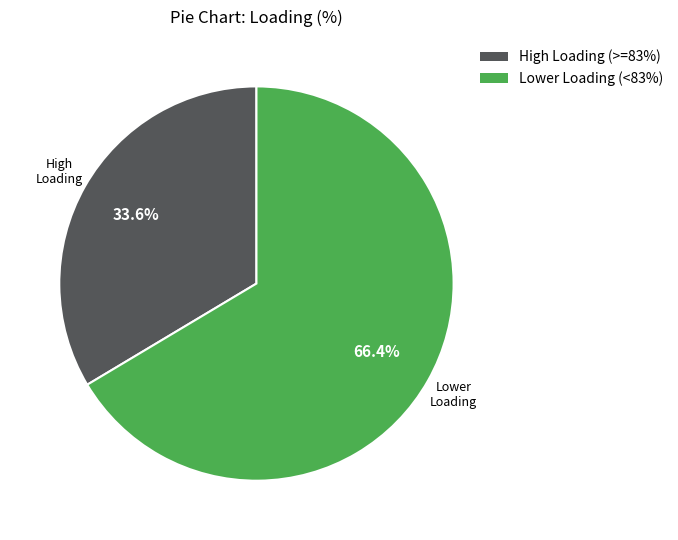

Is there any slice that represents more than half of the pie?

Yes